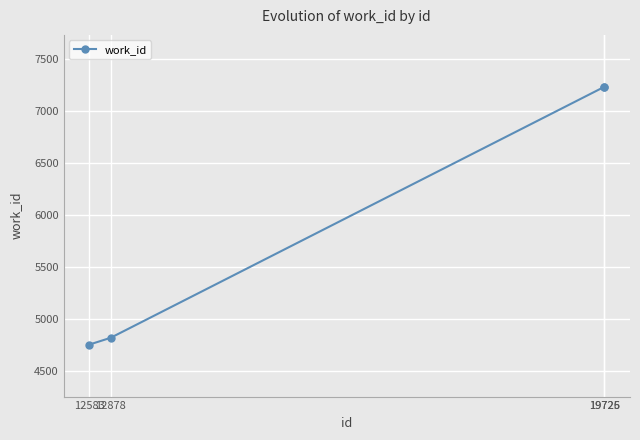

How many lines are shown in the chart?

1